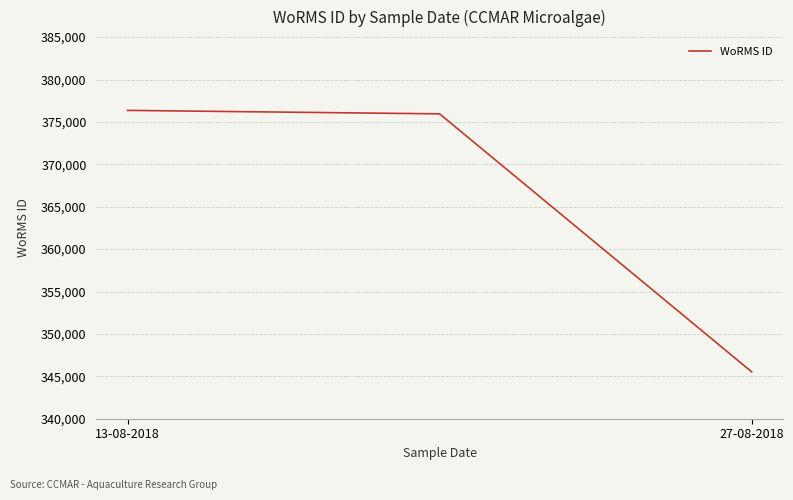

What is the average value?

365946